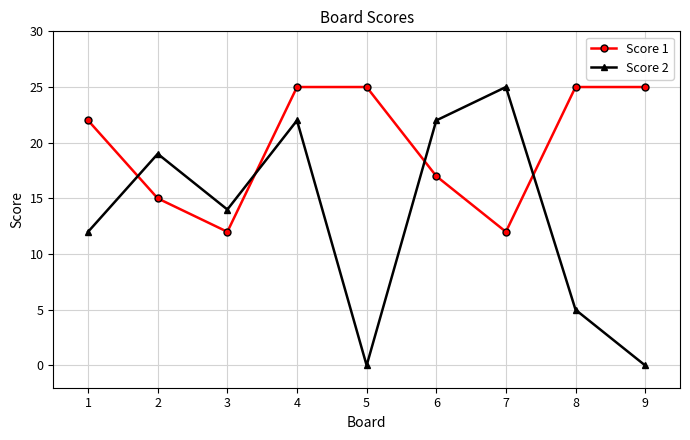

How many series are shown in this chart?

2